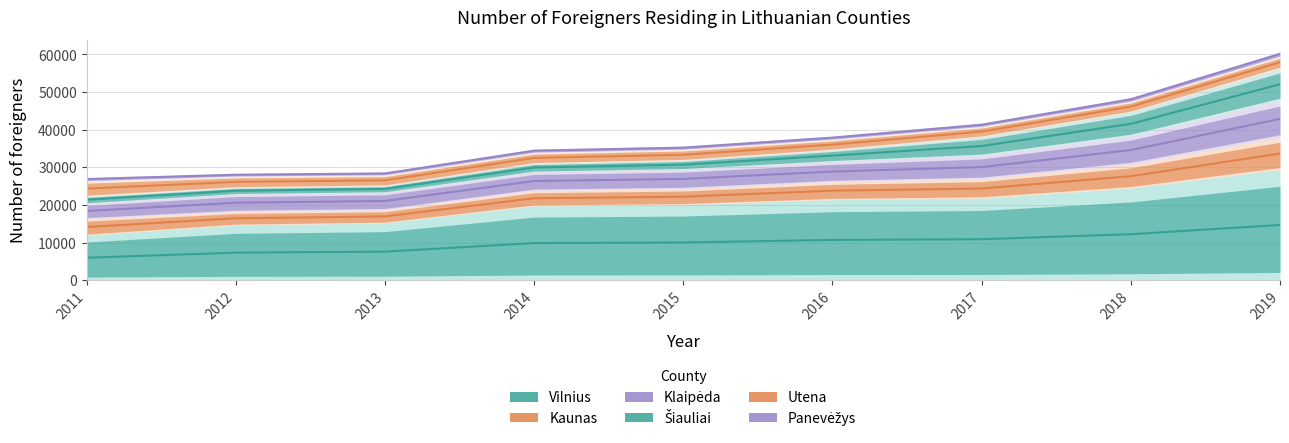

What is the value of the Klaipėda point at the 3rd from the left?

21056.5